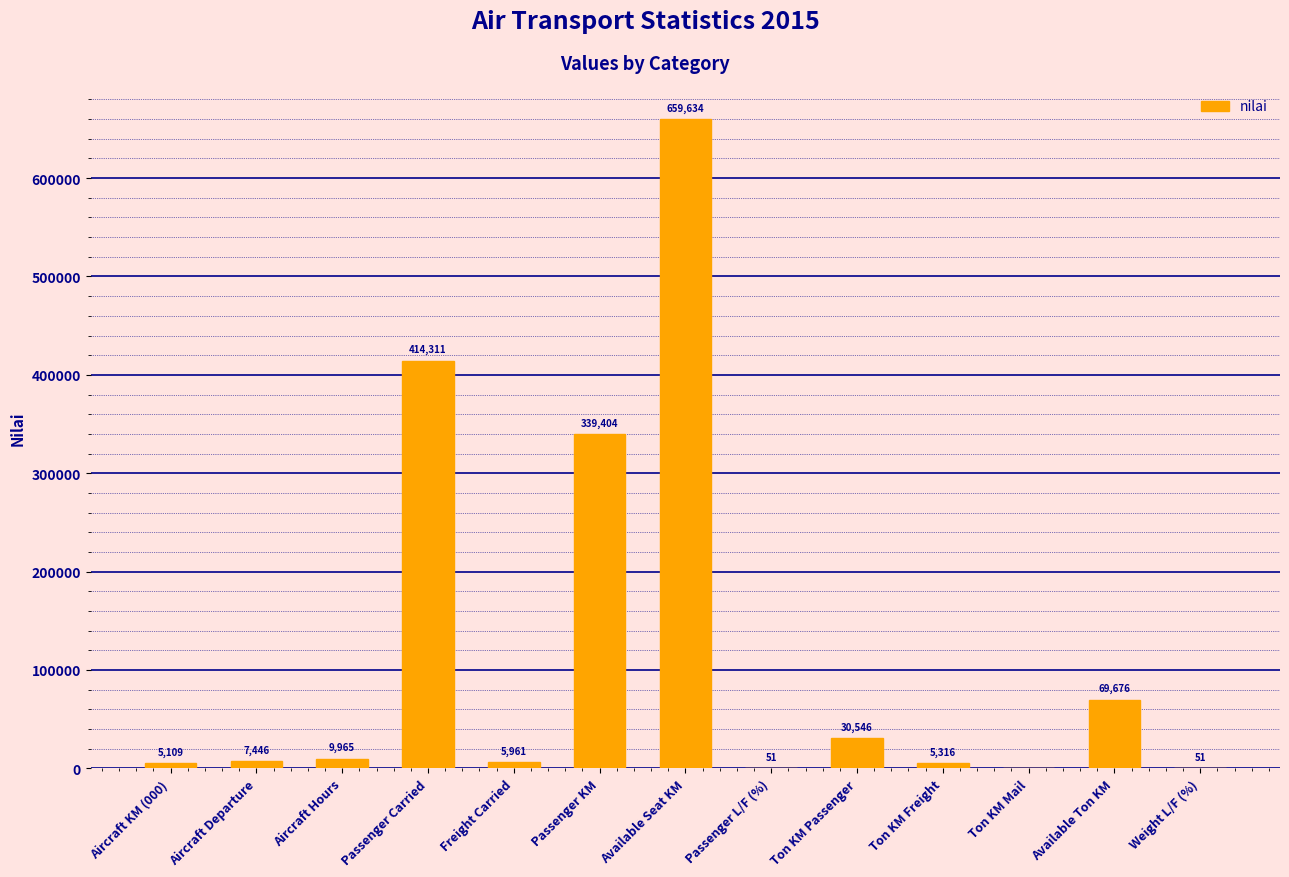

How many distinct data groups are displayed?

1